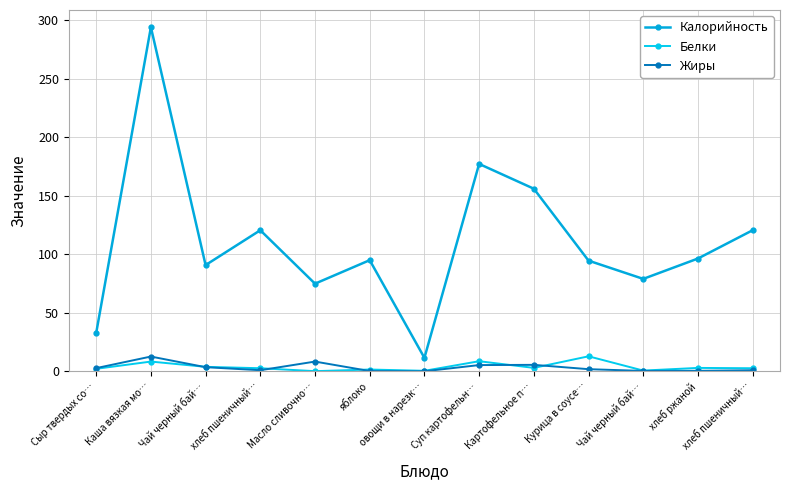

True or false: Белки has more than 2 points higher than both neighbors.

True